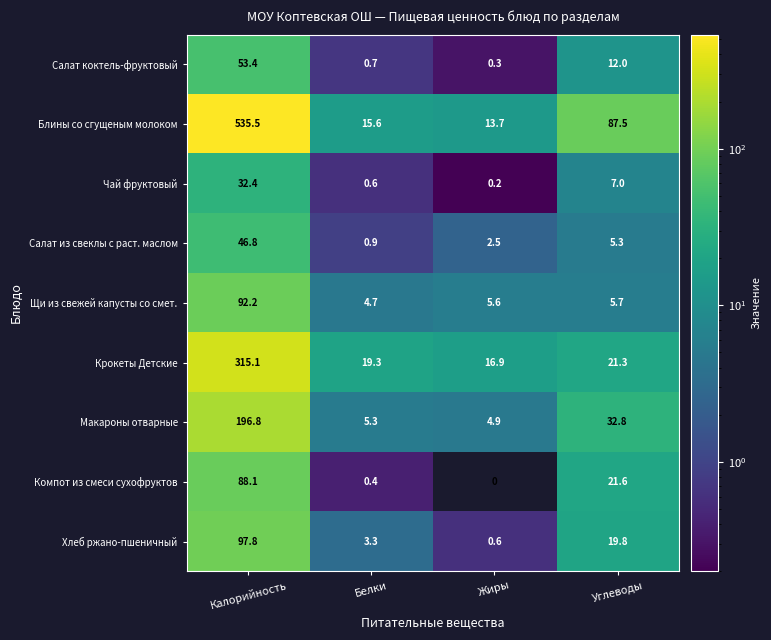

What is the sum of all Чай фруктовый values?

40.2